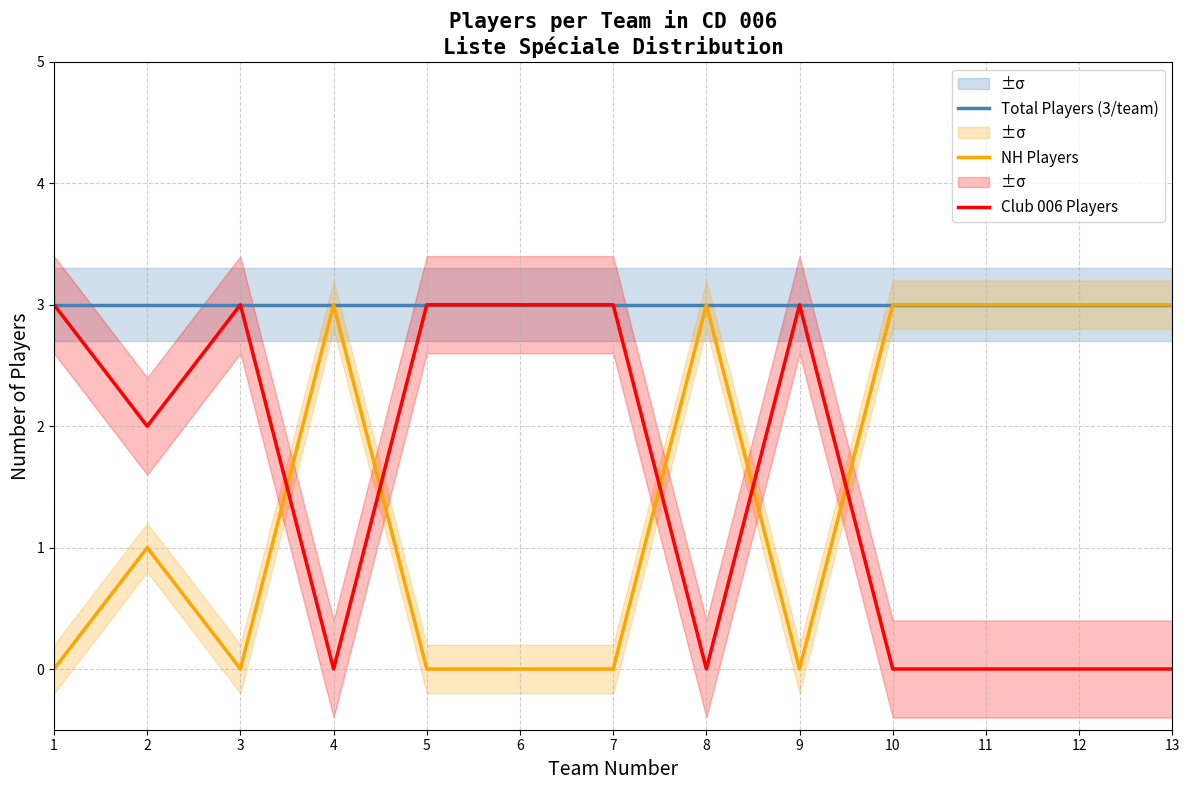

The value of NH Players at 10 is 4. True or false?

False